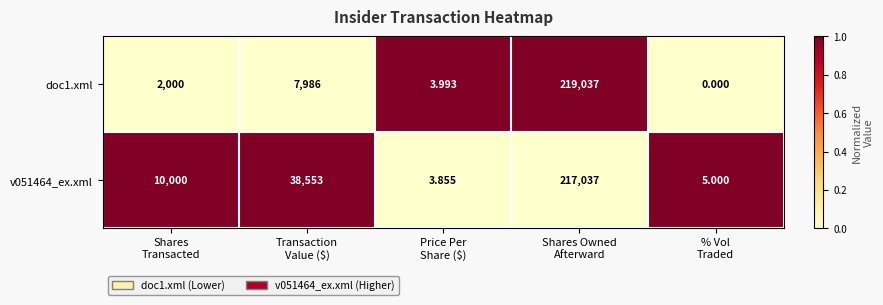

Between Transaction
Value ($) and Shares Owned
Afterward, which series saw the biggest shift?

doc1.xml